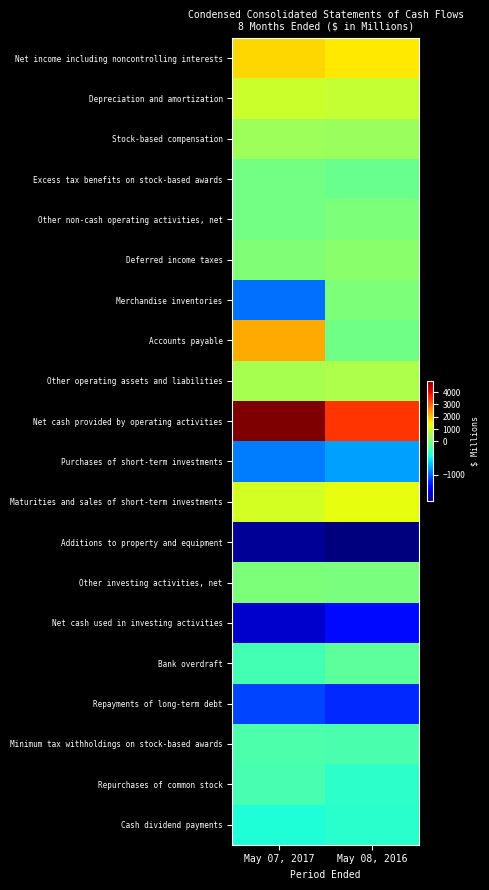

Which series has the largest total across all categories?

Net cash provided by operating activities